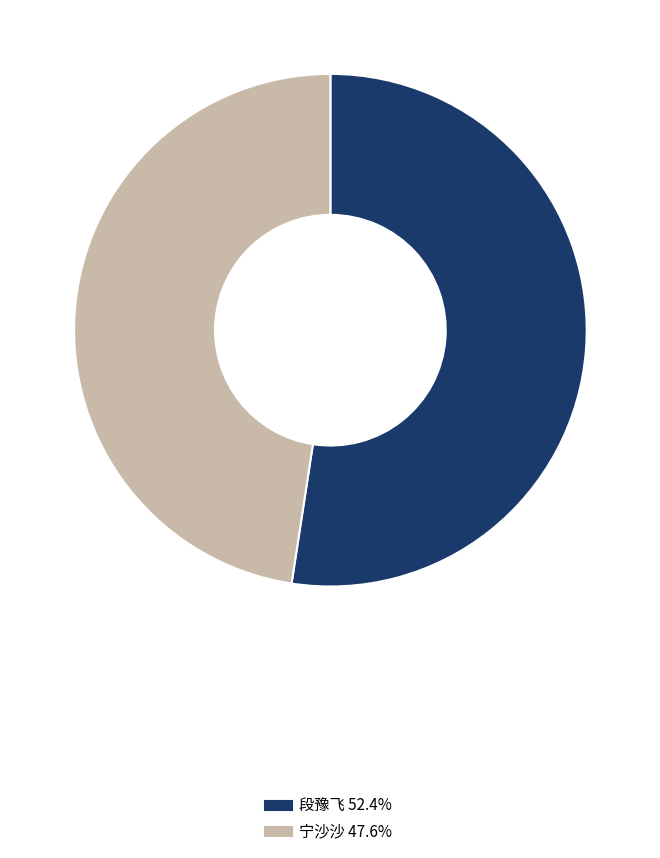

How many segments does this pie chart have?

2